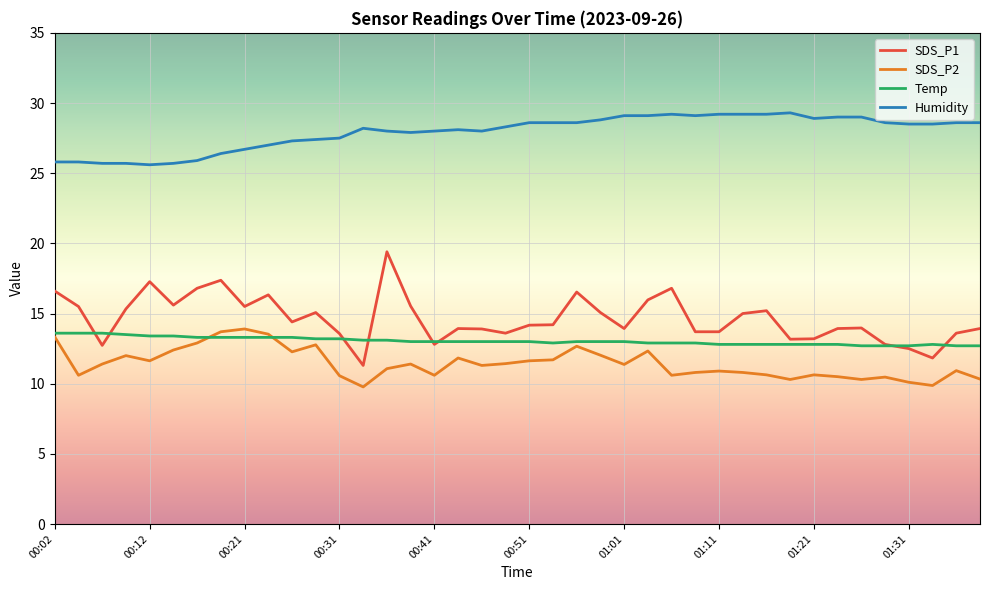

True or false: Humidity and SDS_P2 cross at least once.

False